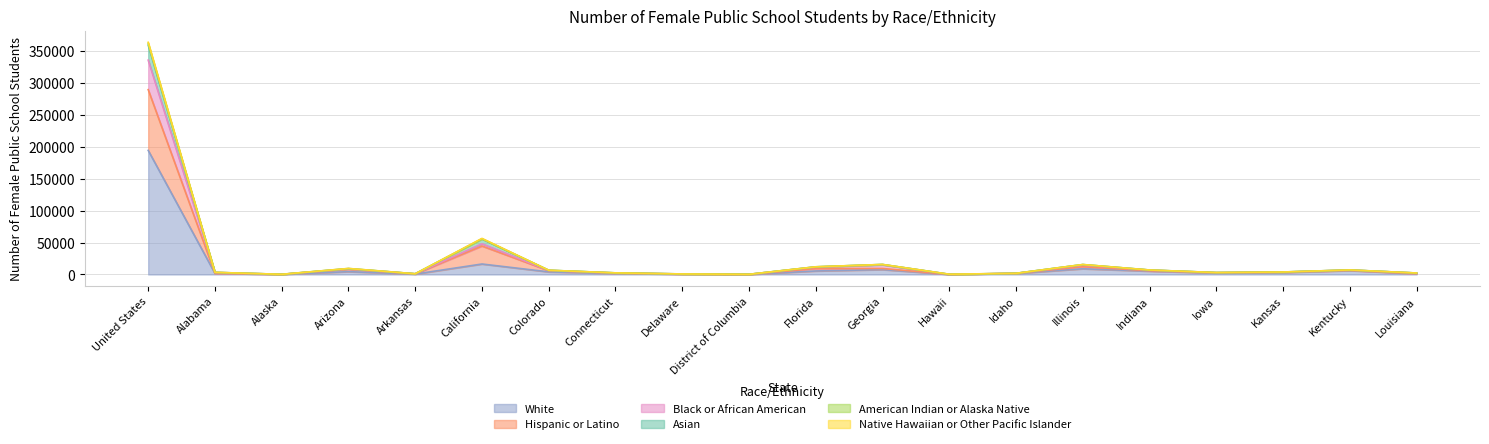

How many lines are shown in the chart?

6